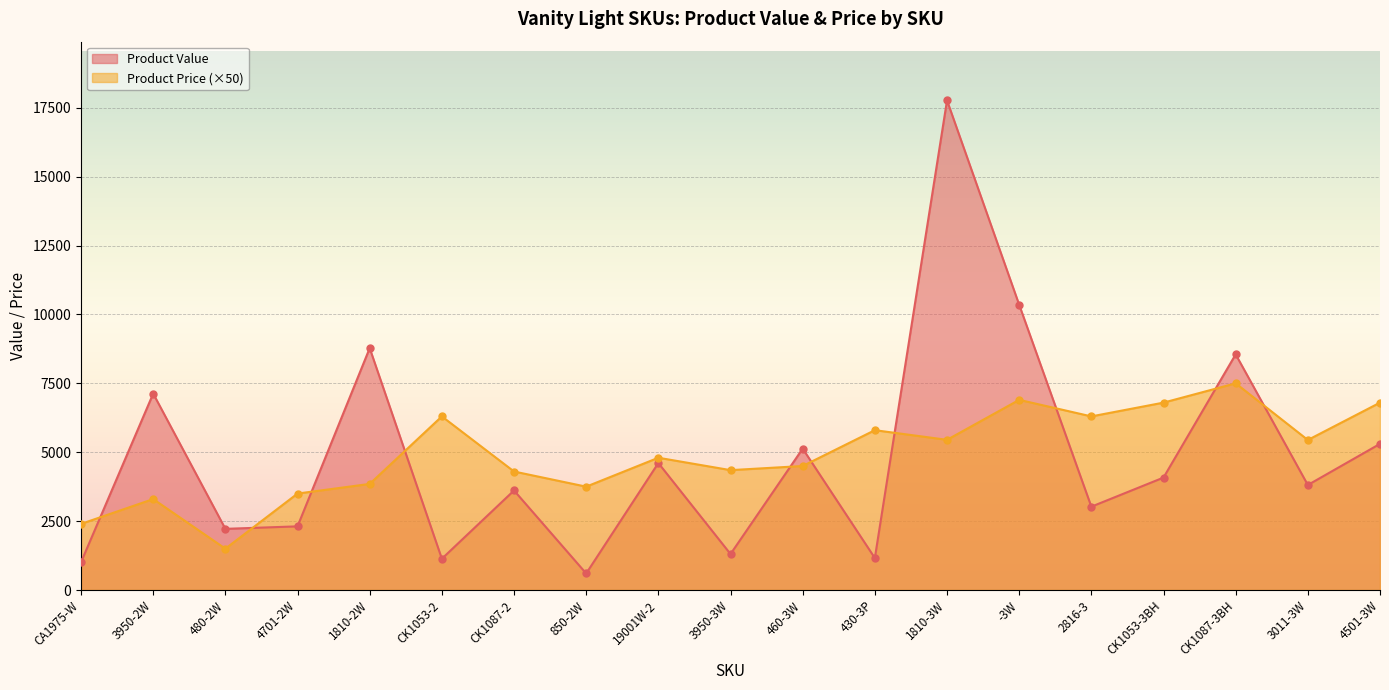

What is the smallest value displayed?

600.0